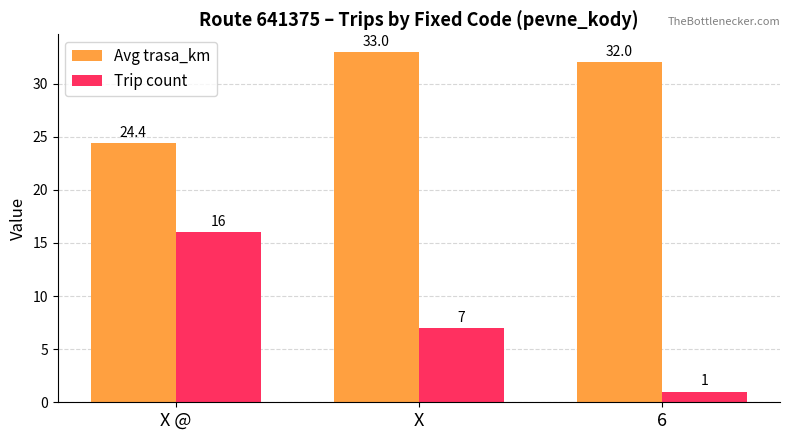

The Avg trasa_km series shows 15.7 at X @. True or false?

False